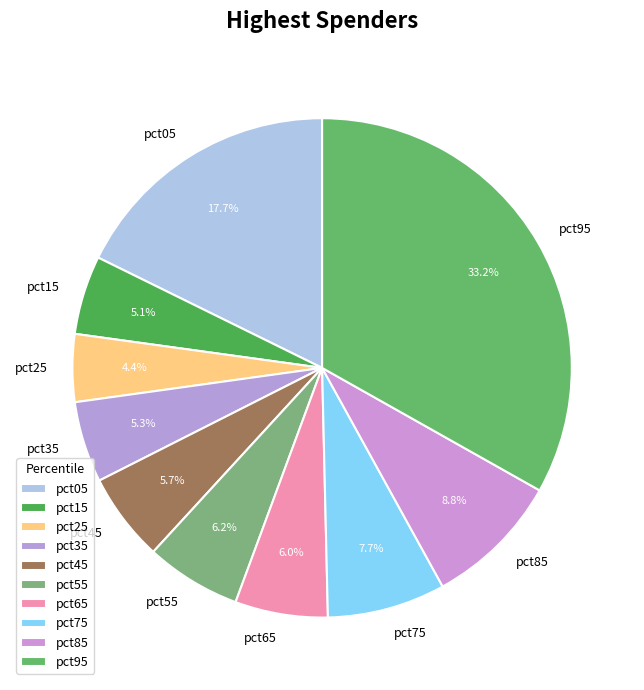

Do pct25 and pct45 together represent more than half of the pie?

No